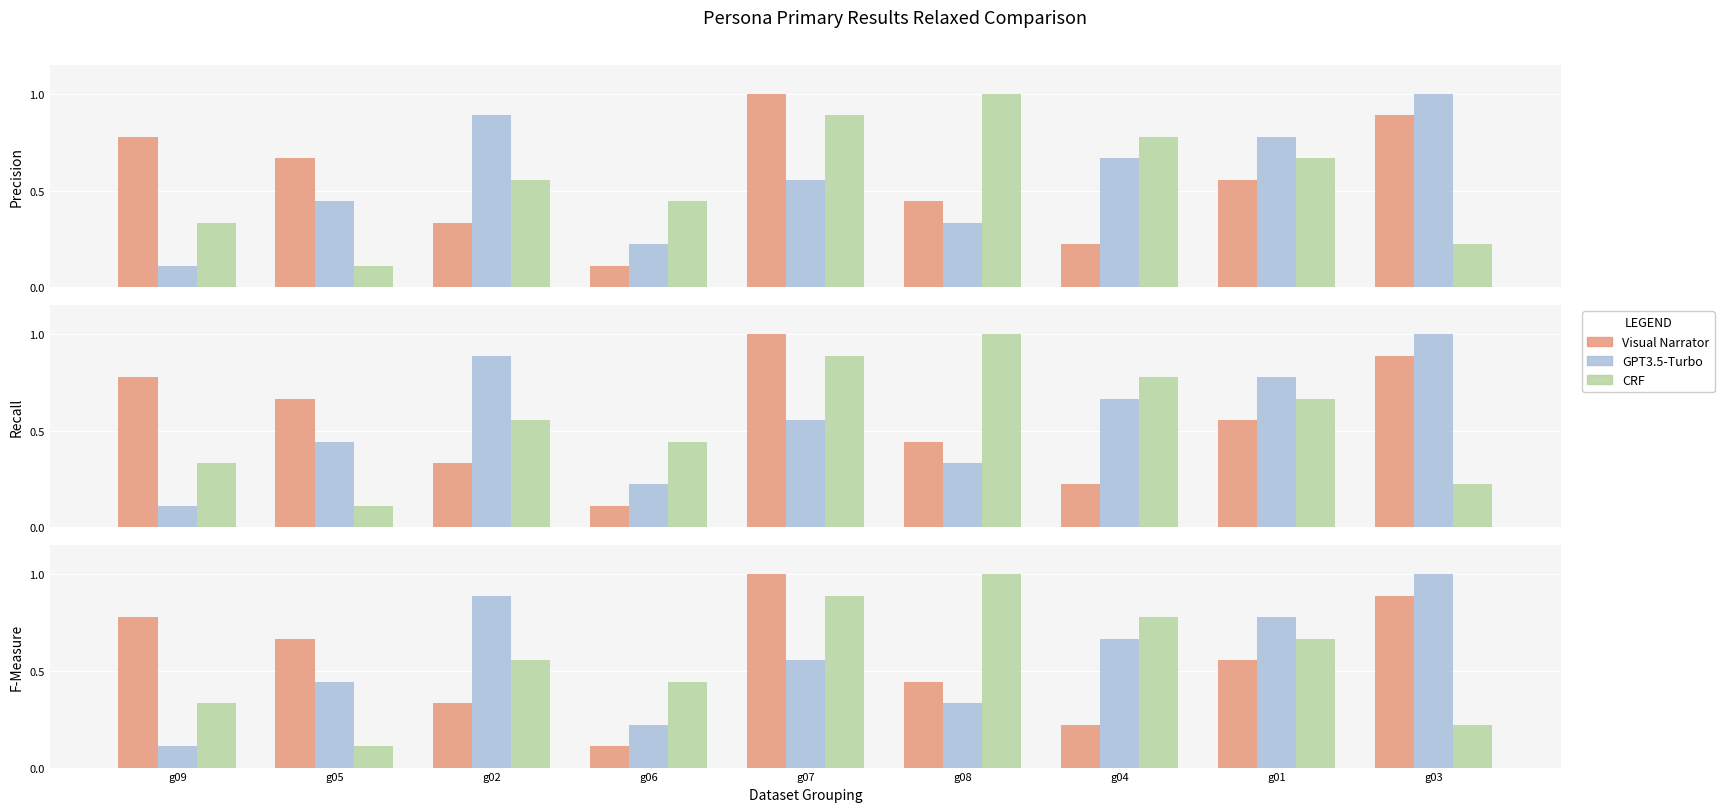

Are the bars grouped side by side (vs. stacked)?

Yes